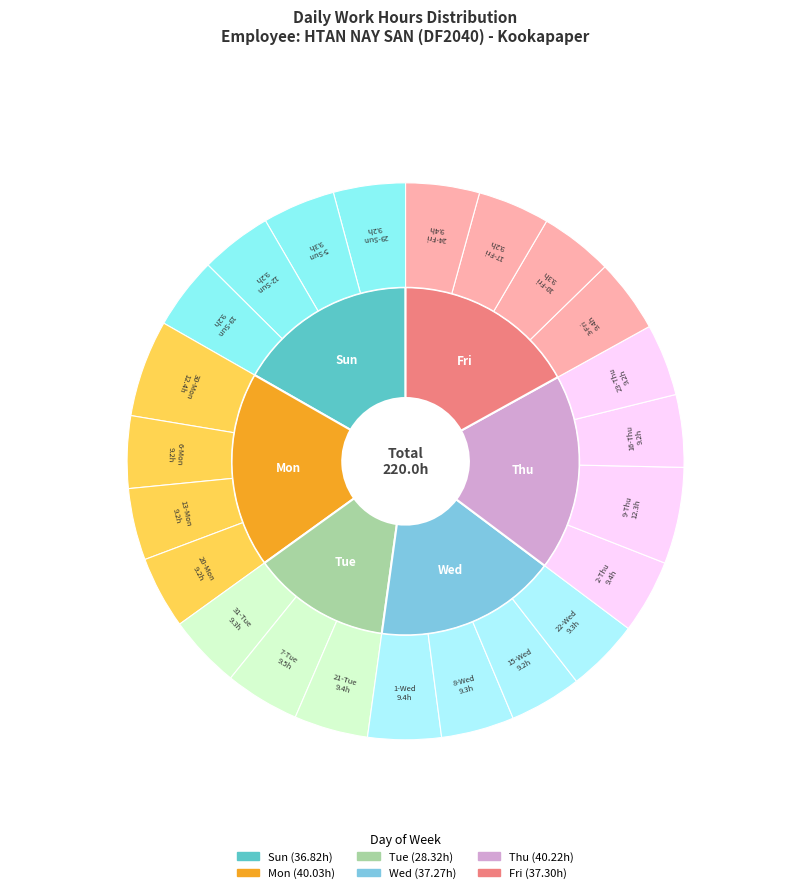

How many segments does this pie chart have?

23